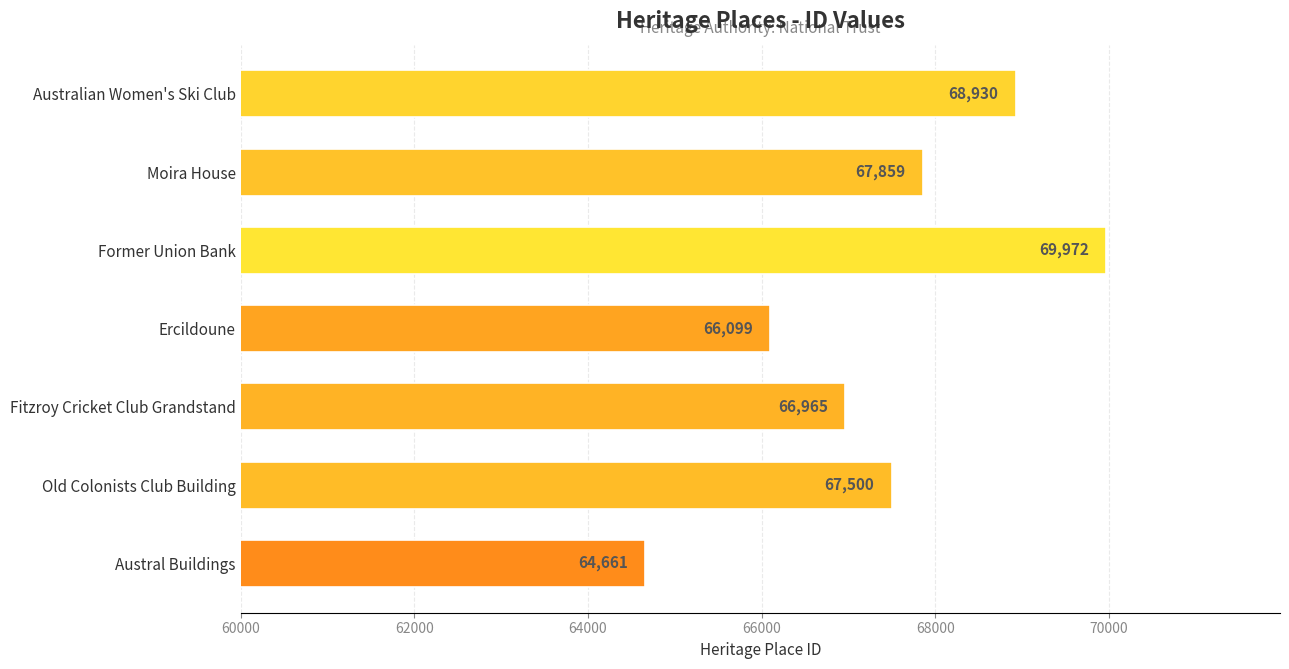

Between Former Union Bank and Ercildoune, which is larger?

Former Union Bank